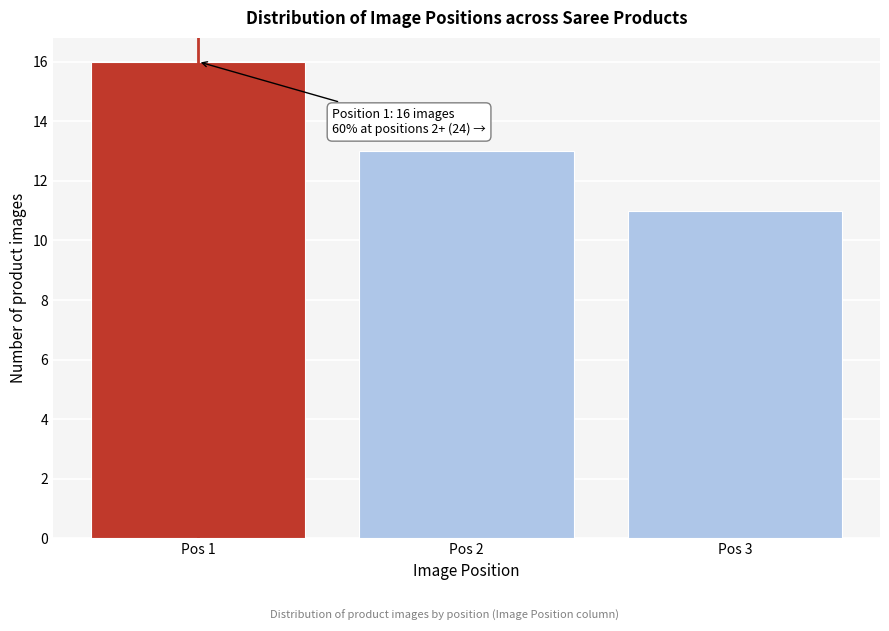

Reading left to right, transcribe all the data shown in this chart.

16	13	11